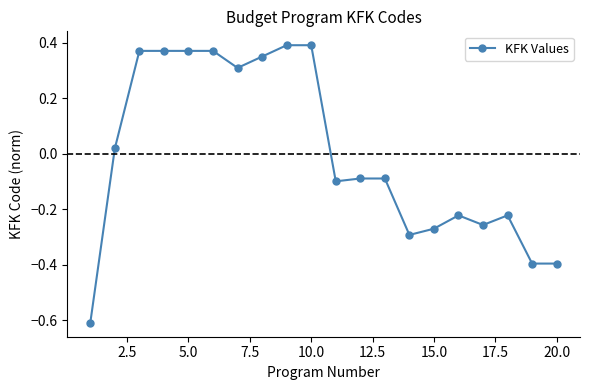

What is the smallest value displayed?

-0.6